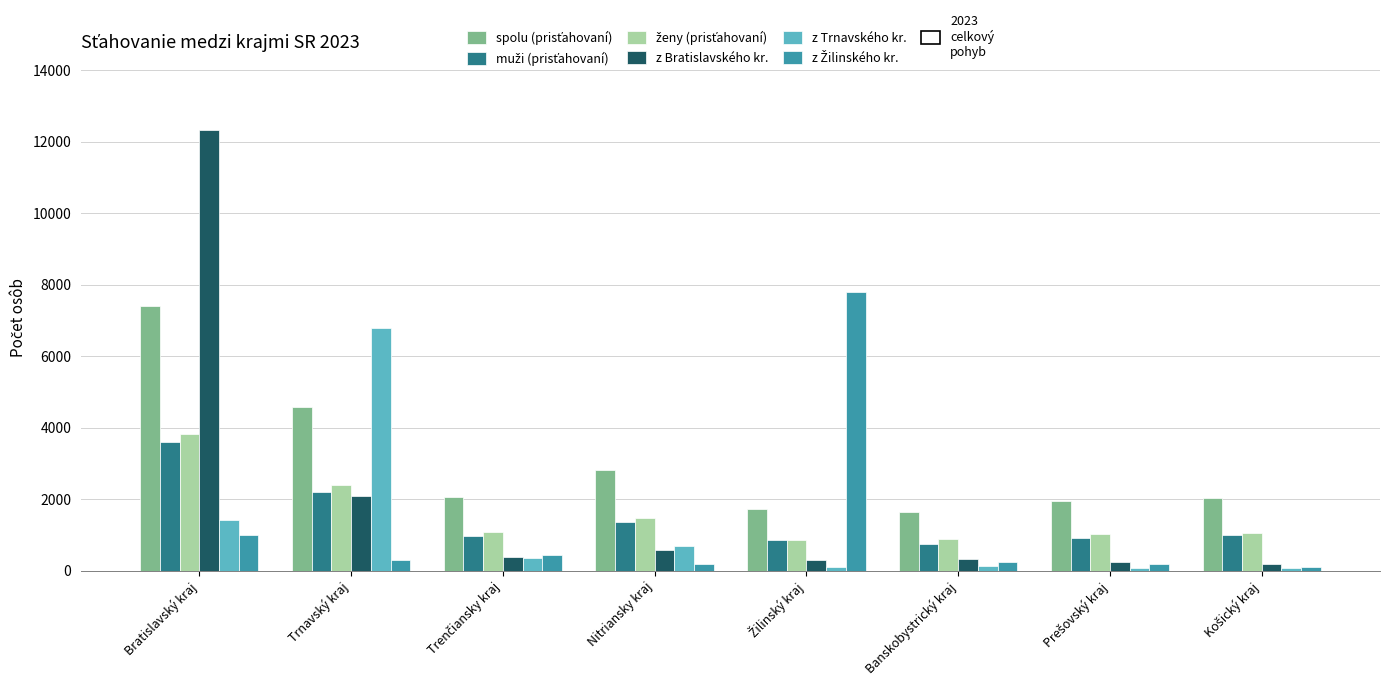

At which category is the sum across all series the highest?

Bratislavský kraj